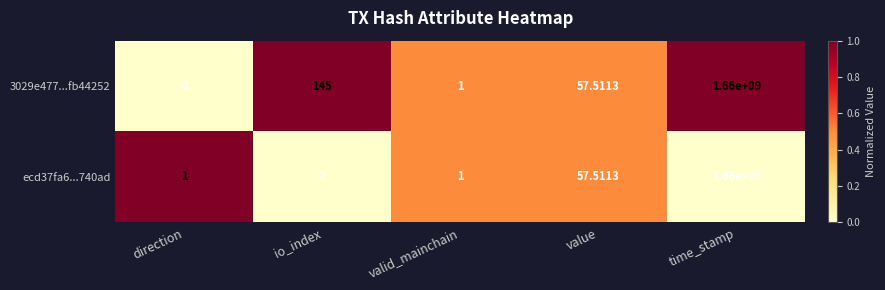

At which category is the sum across all series the highest?

time_stamp